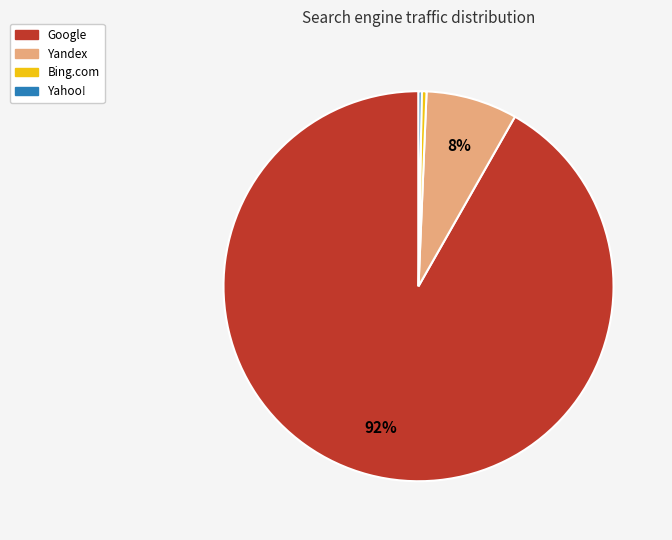

Is there a majority slice in this chart?

Yes